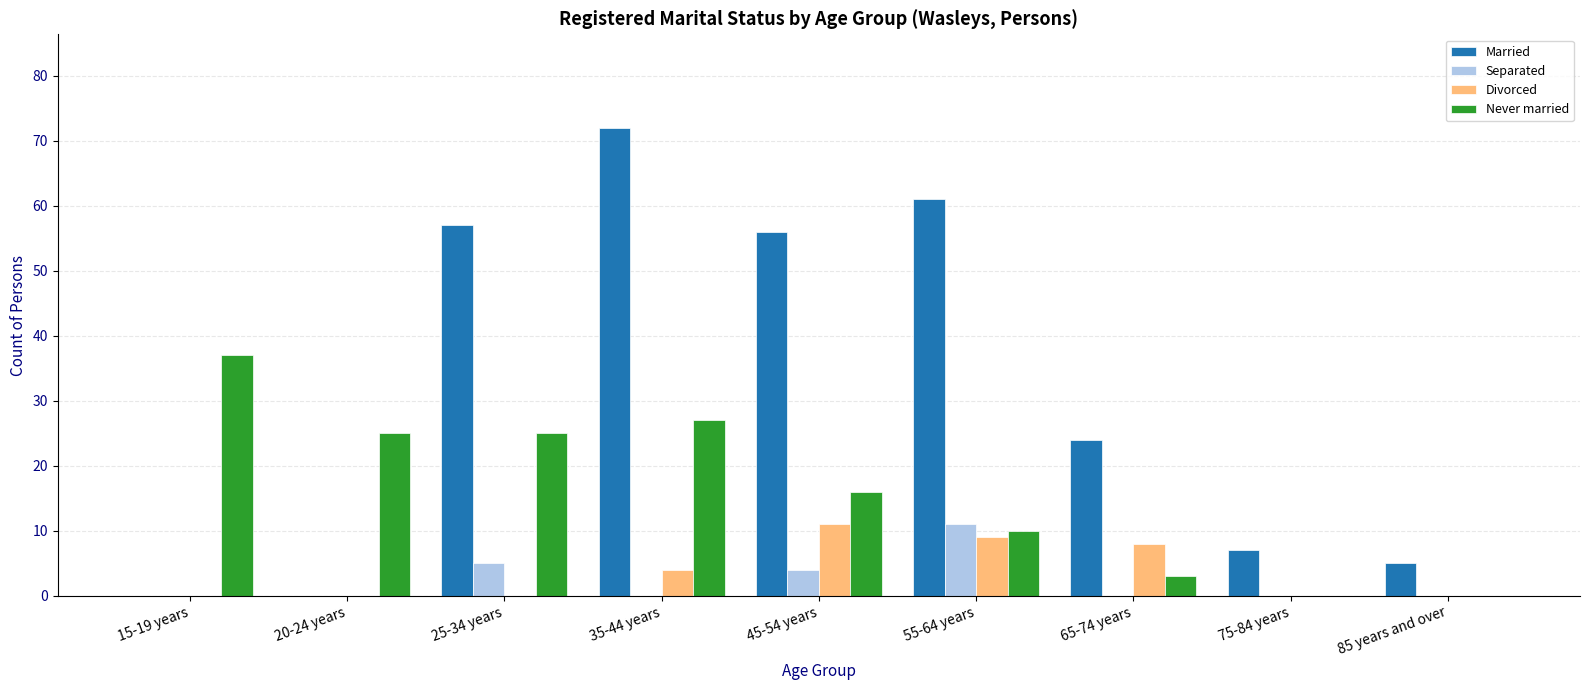

Which series changed the most between 25-34 years and 65-74 years?

Married